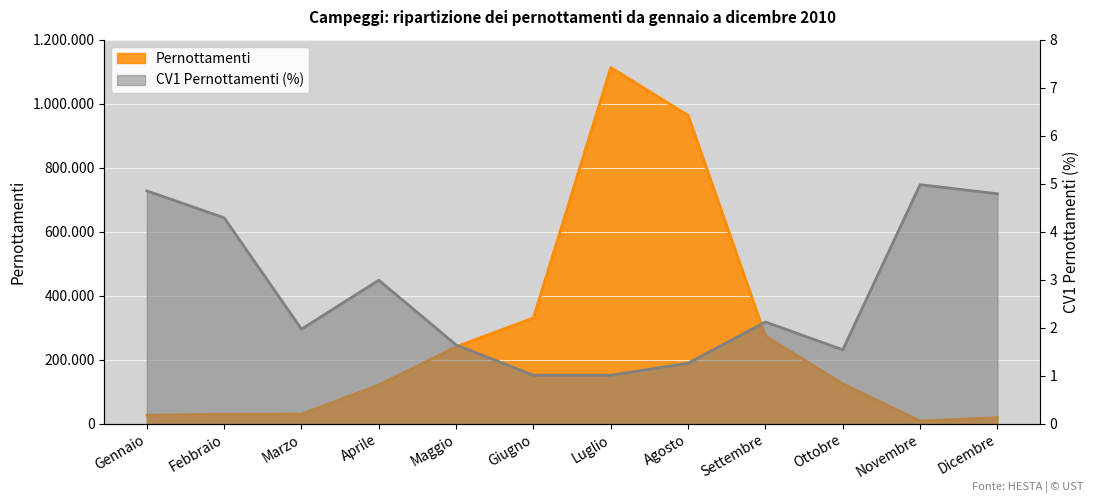

Does the chart display data point markers on the line(s)?

No